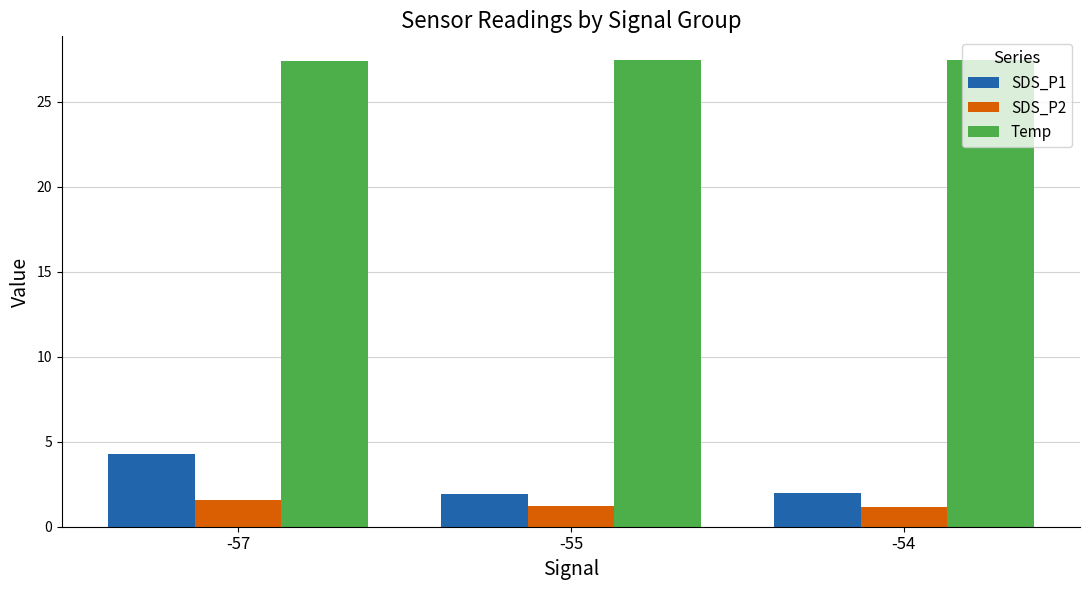

Which series has the widest spread of values?

SDS_P1